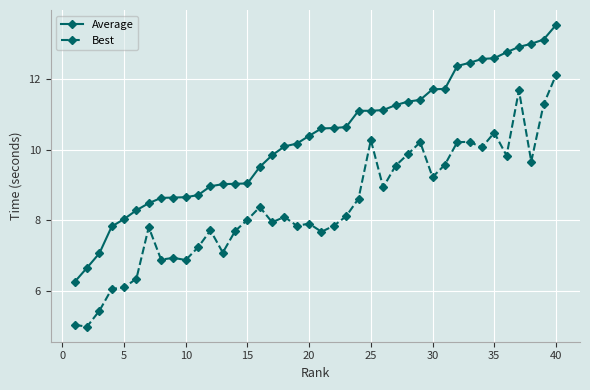

Does the chart display data point markers on the line(s)?

Yes